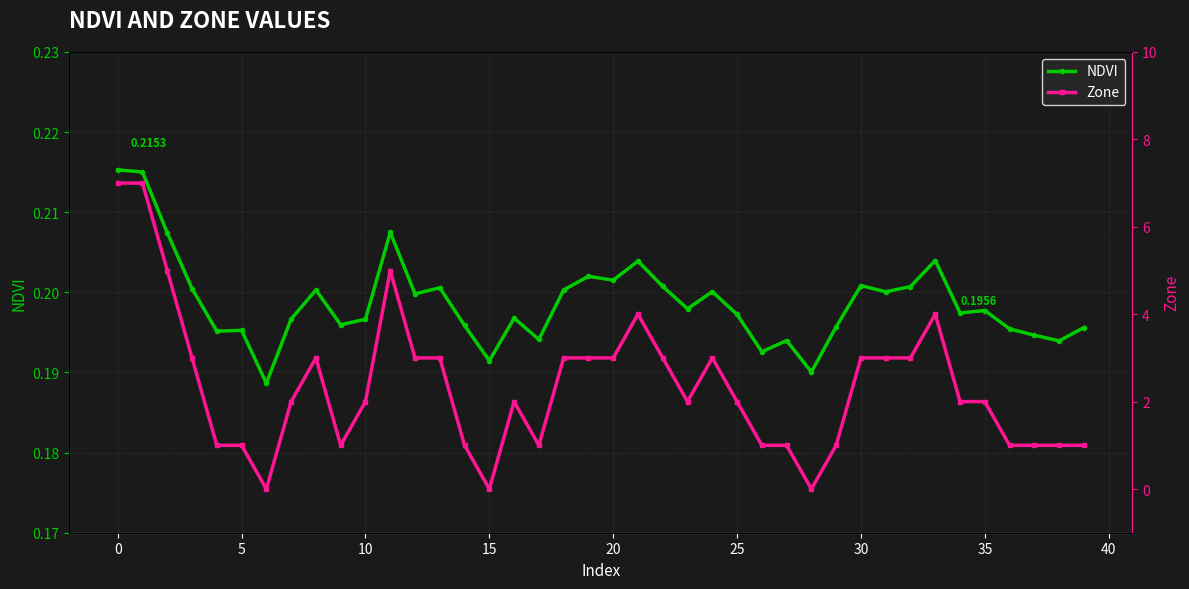

At how many categories does at least one series exceed 0?

40